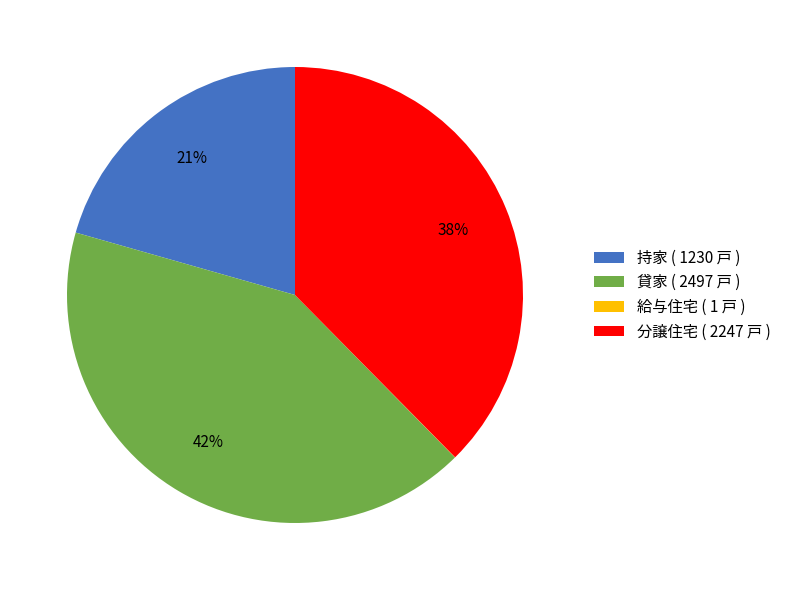

Is there a majority slice in this chart?

No